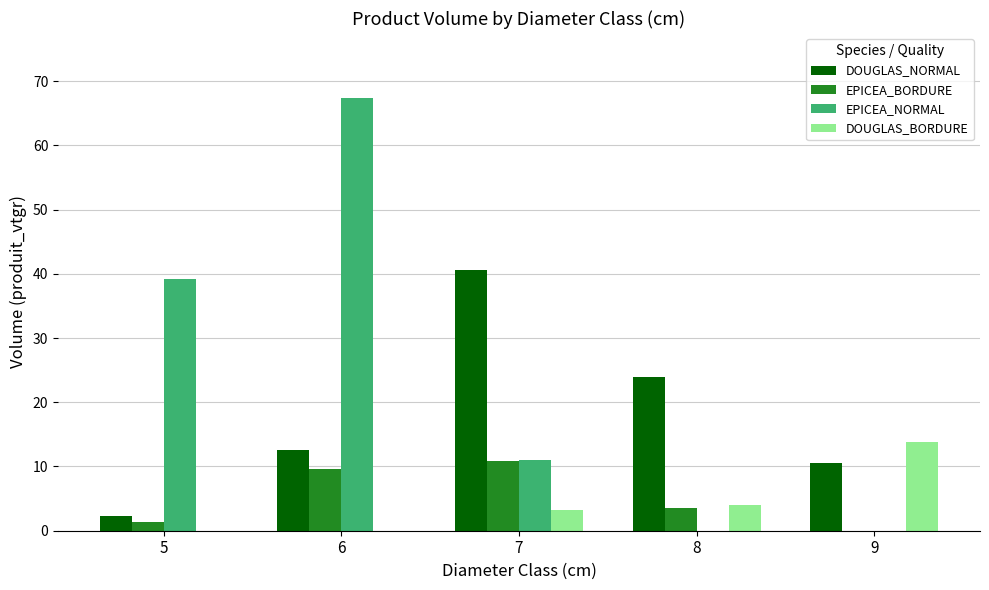

Count the number of categories in the chart.

5